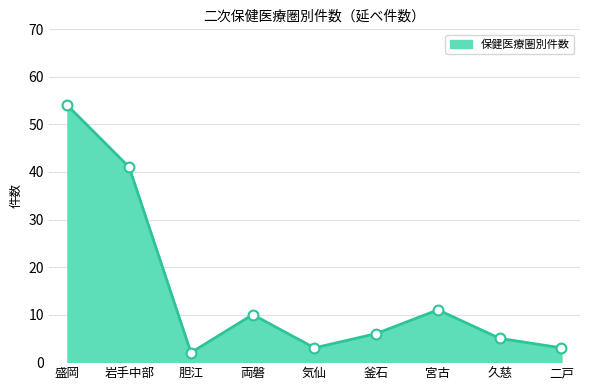

Between 盛岡 and 胆江, which is larger?

盛岡